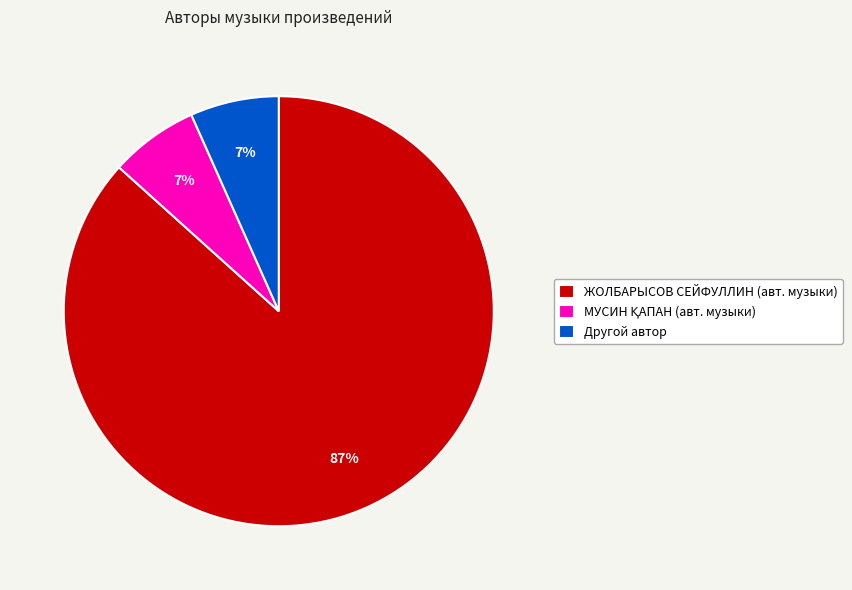

The ЖОЛБАРЫСОВ СЕЙФУЛЛИН (авт. музыки) slice represents 87% of the pie. True or false?

True